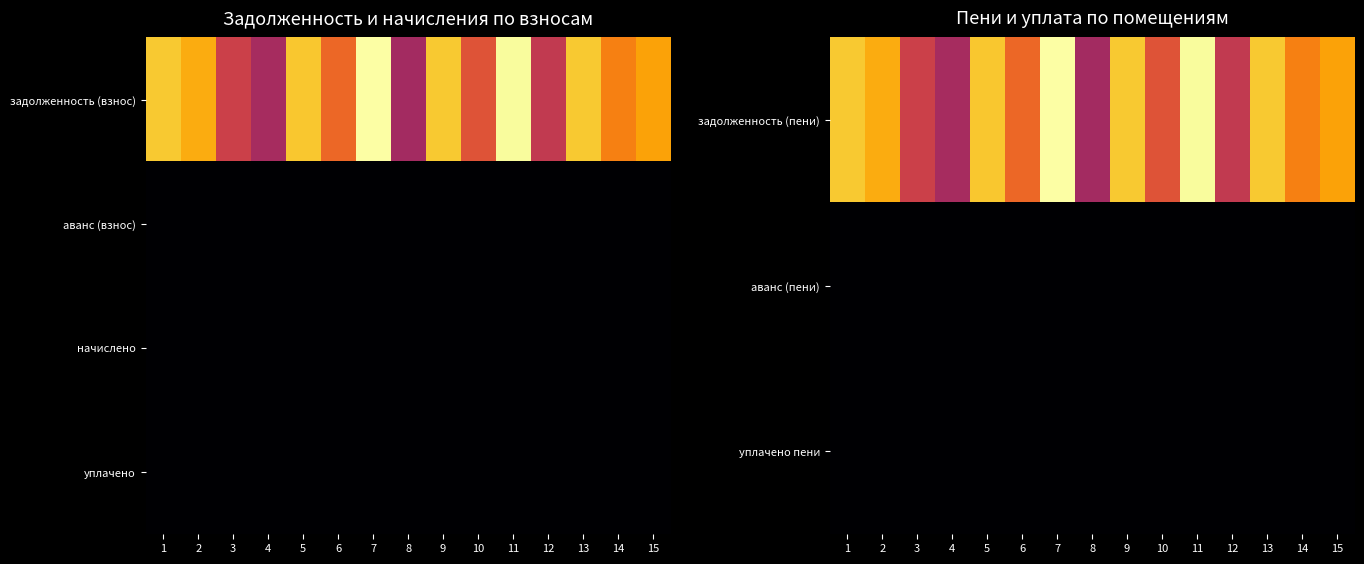

At how many categories does at least one series exceed 2584?

15